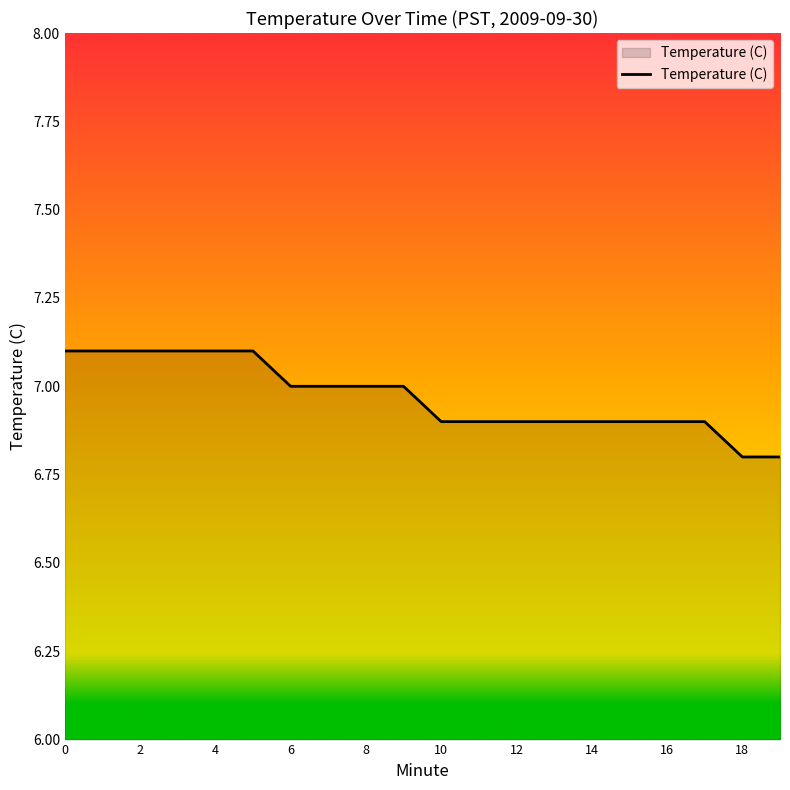

What is the difference between the maximum and minimum values?

0.3